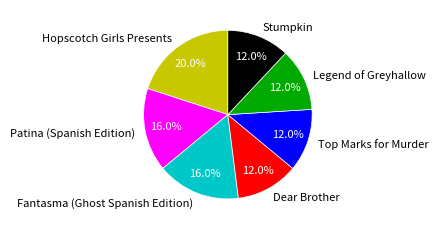

Is there any slice that represents more than half of the pie?

No